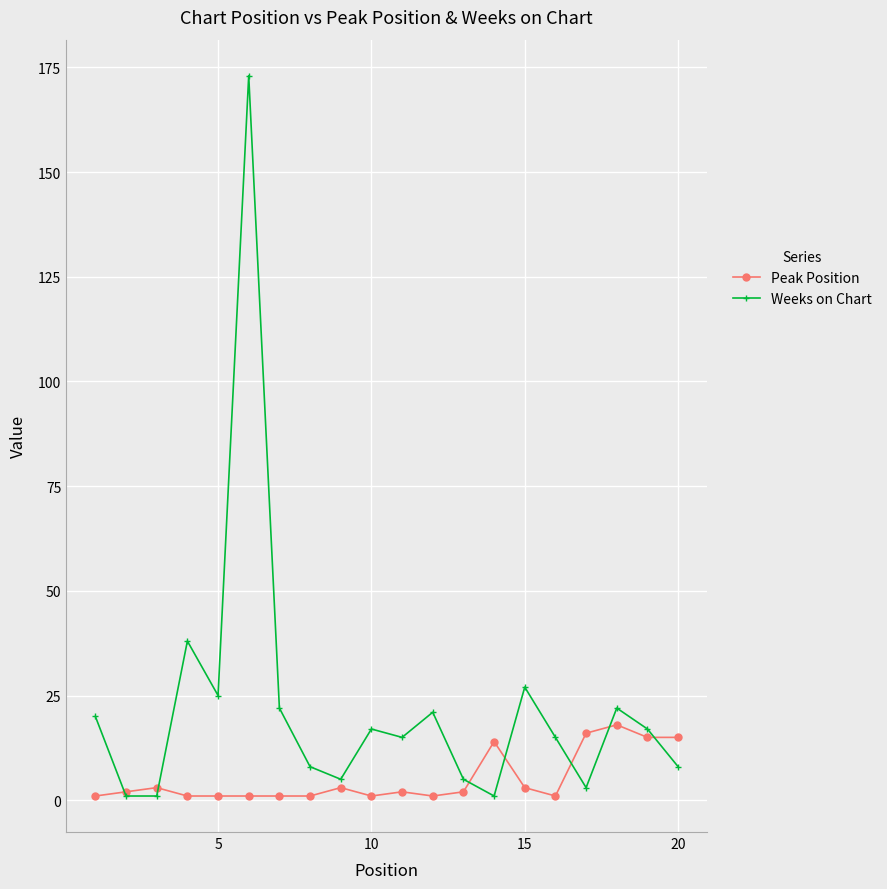

What is the greatest value displayed?

173